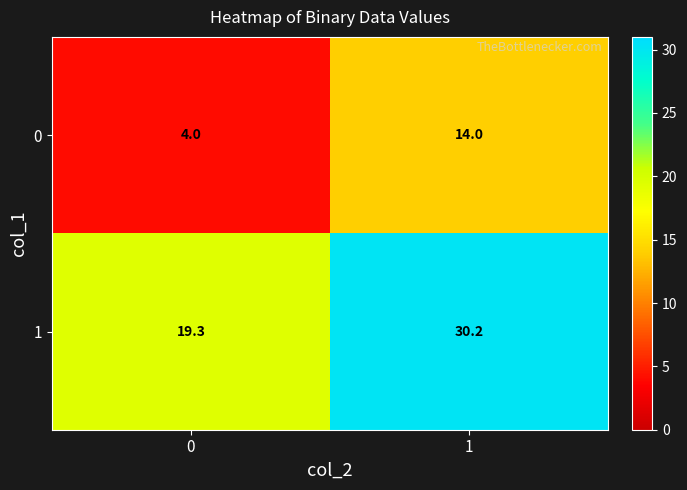

How many values in the 1 series are below 30?

1